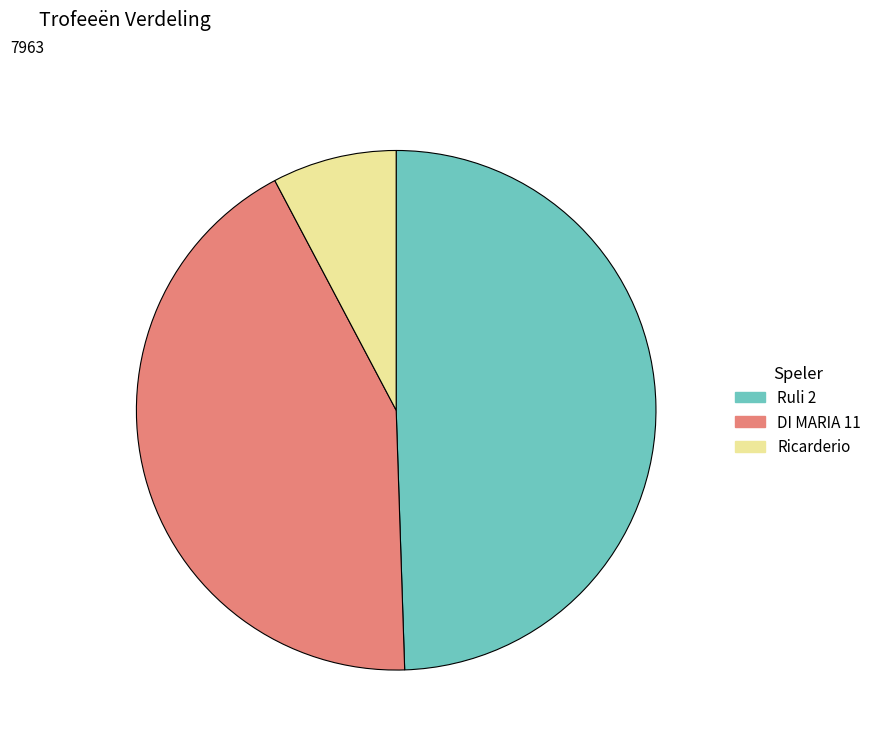

Rank the categories by value from highest to lowest.

Ruli 2, DI MARIA 11, Ricarderio